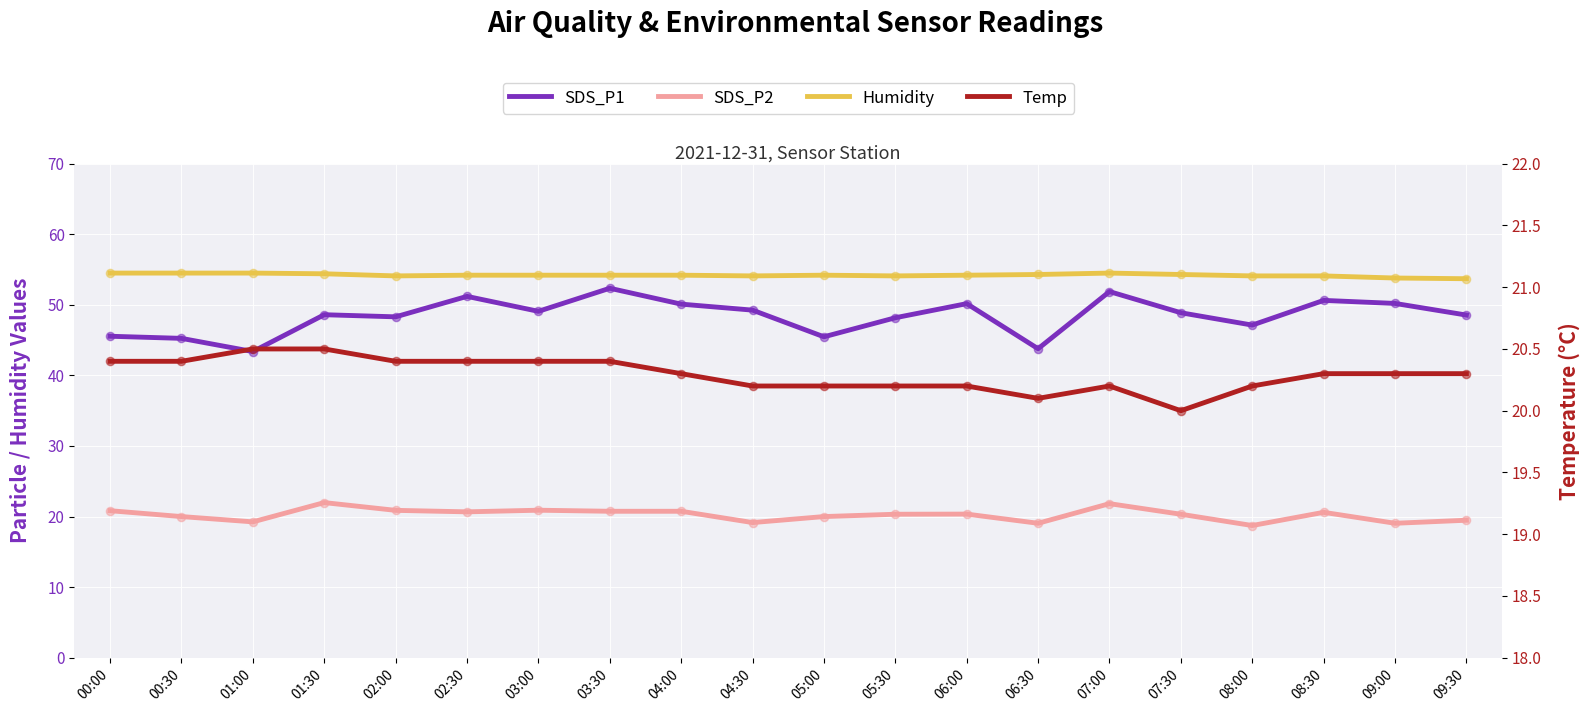

What is the total value across all series at 03:30?

147.7